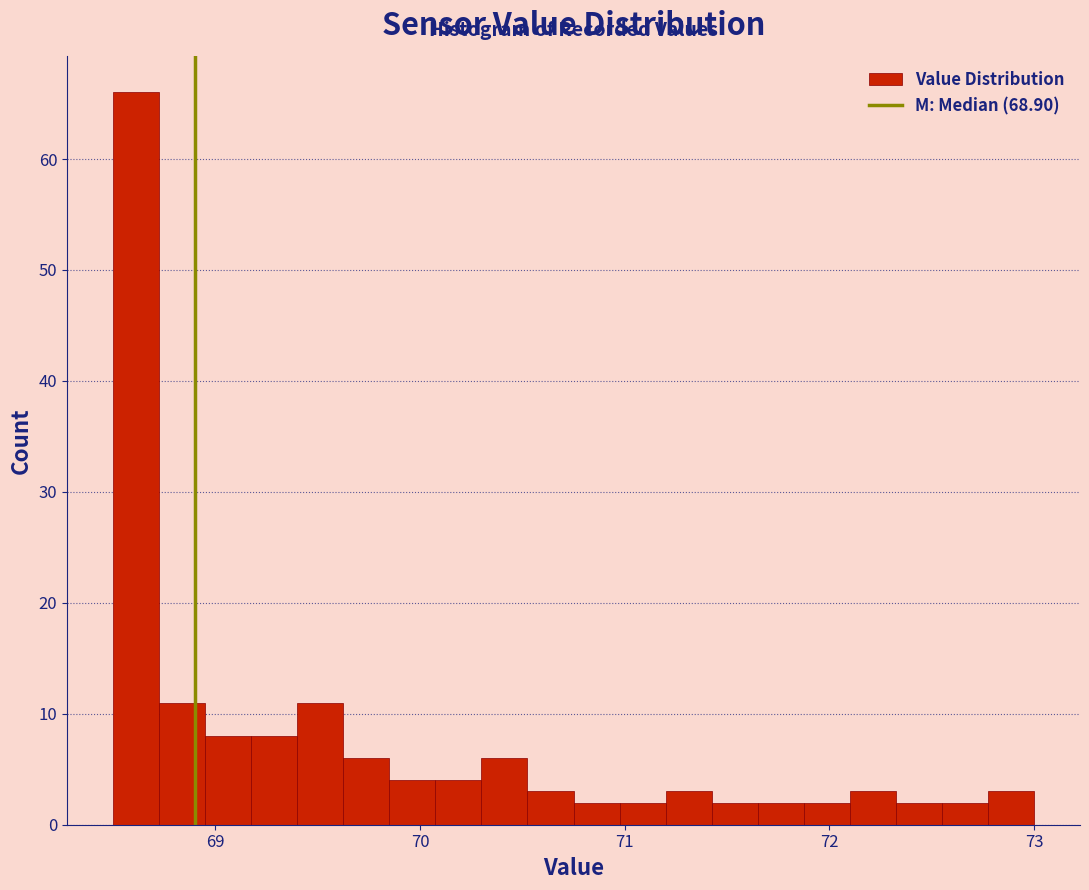

Around what value on the x-axis is the tallest bar? Give the approximate position of its centre, as read against the axis.

68.6